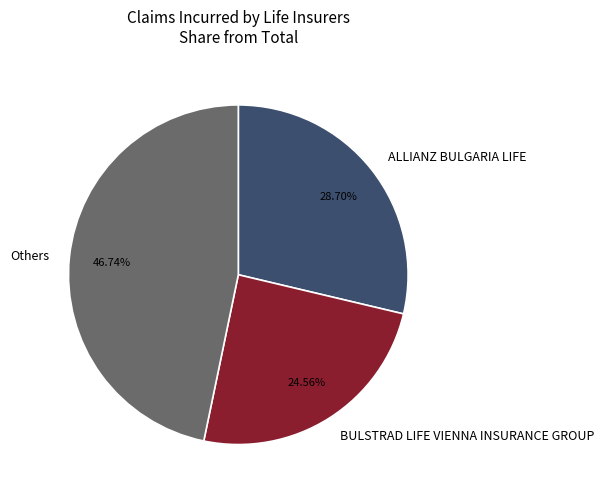

Which has a higher value, BULSTRAD LIFE VIENNA INSURANCE GROUP or Others?

Others